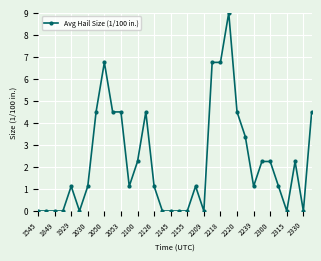

What is the difference between the maximum and minimum values?

9.0